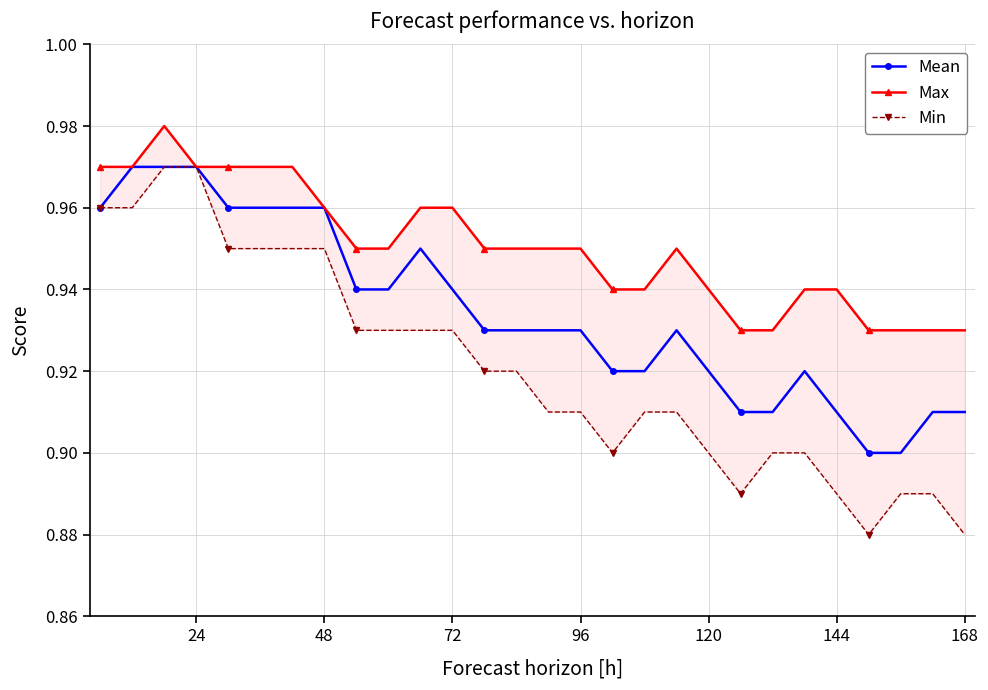

Count the Mean values in the range 0 to 1.

28